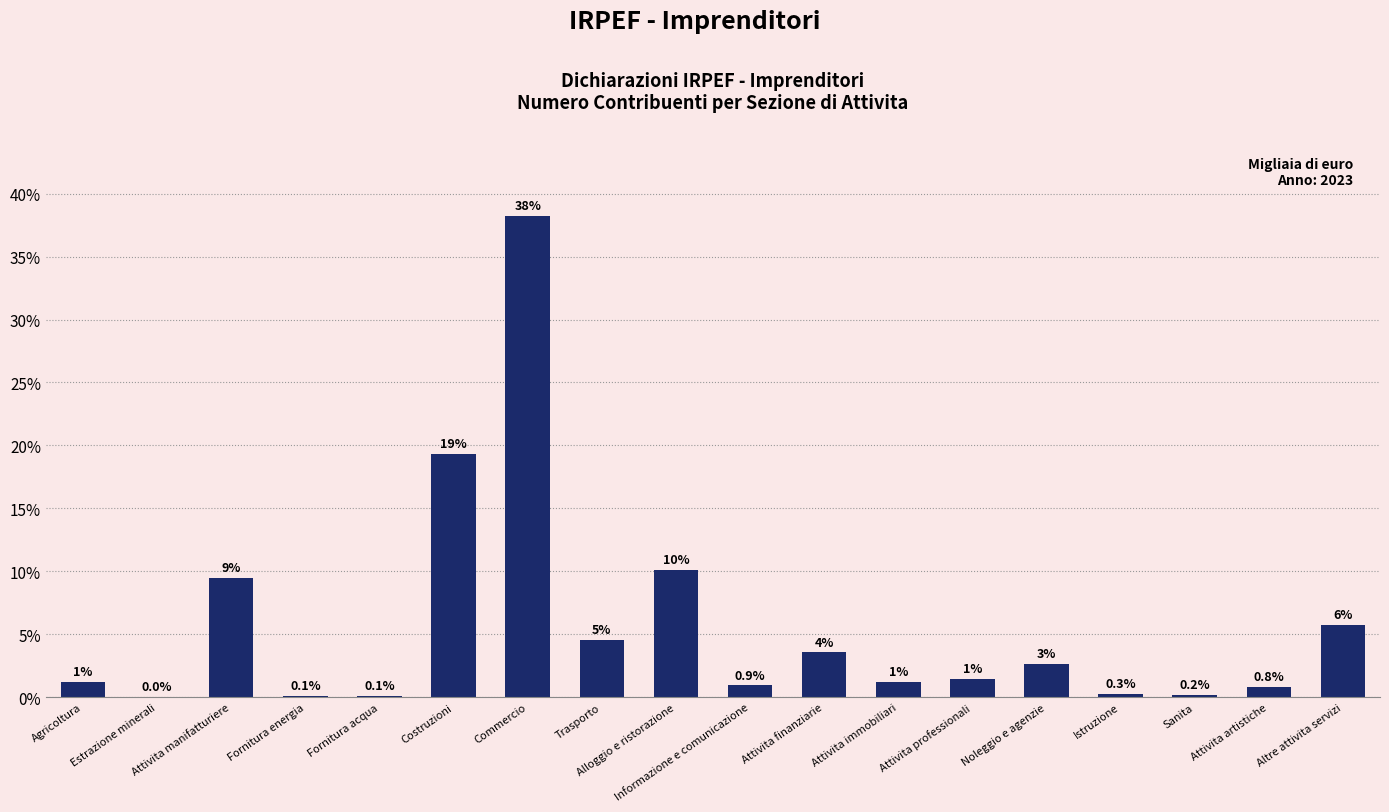

Is it true that the value at Noleggio e agenzie is 1.0?

False